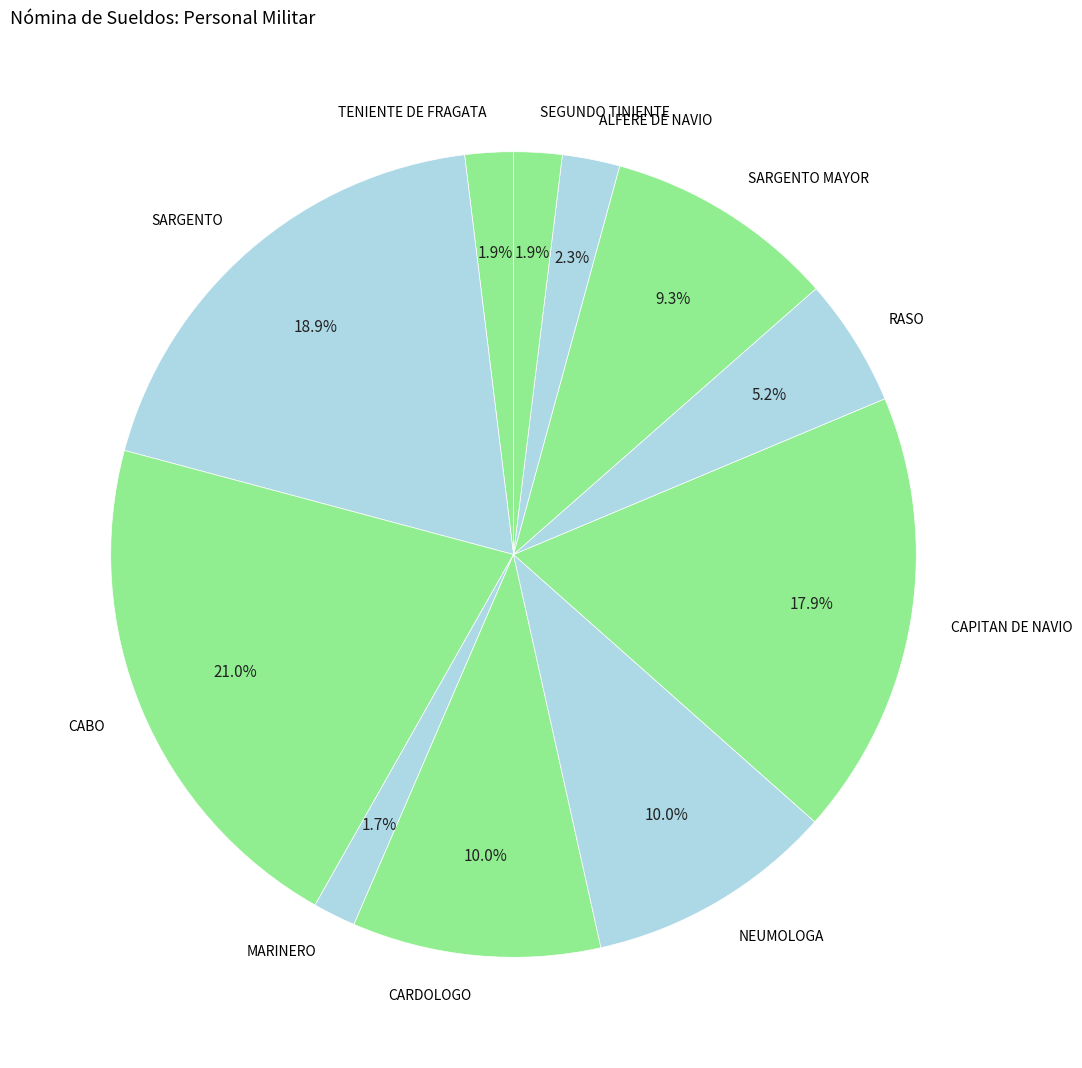

To the nearest percent, what is the average slice percentage?

9%